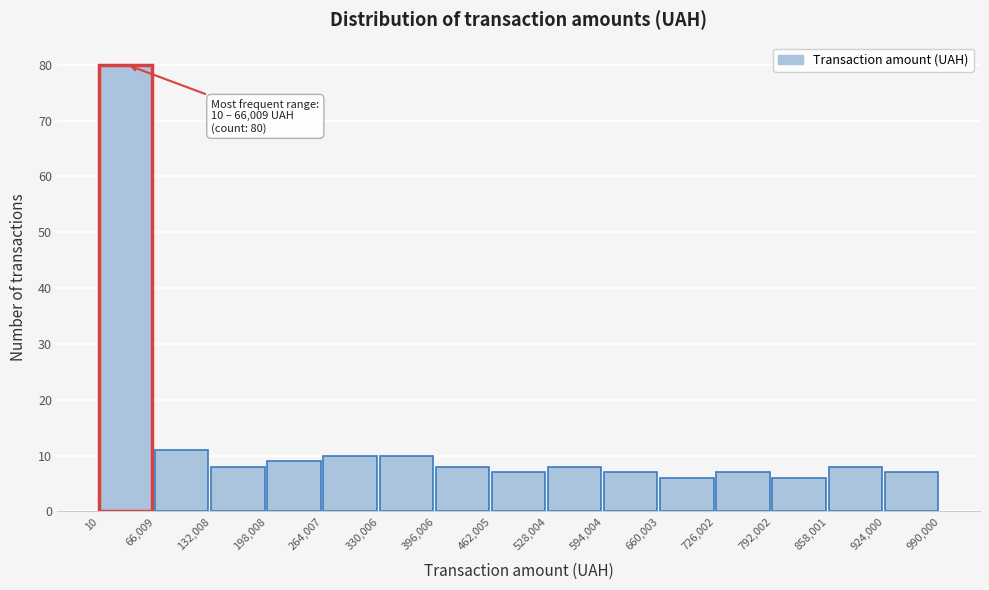

Over which range of the x-axis is the bar tallest?

10 to 66,009